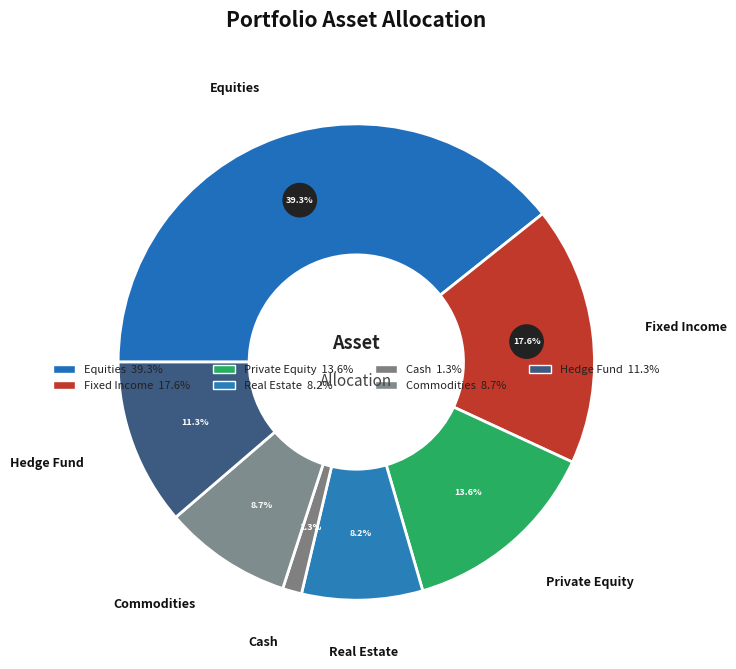

What is the total percentage of Commodities and Equities?

48.0%